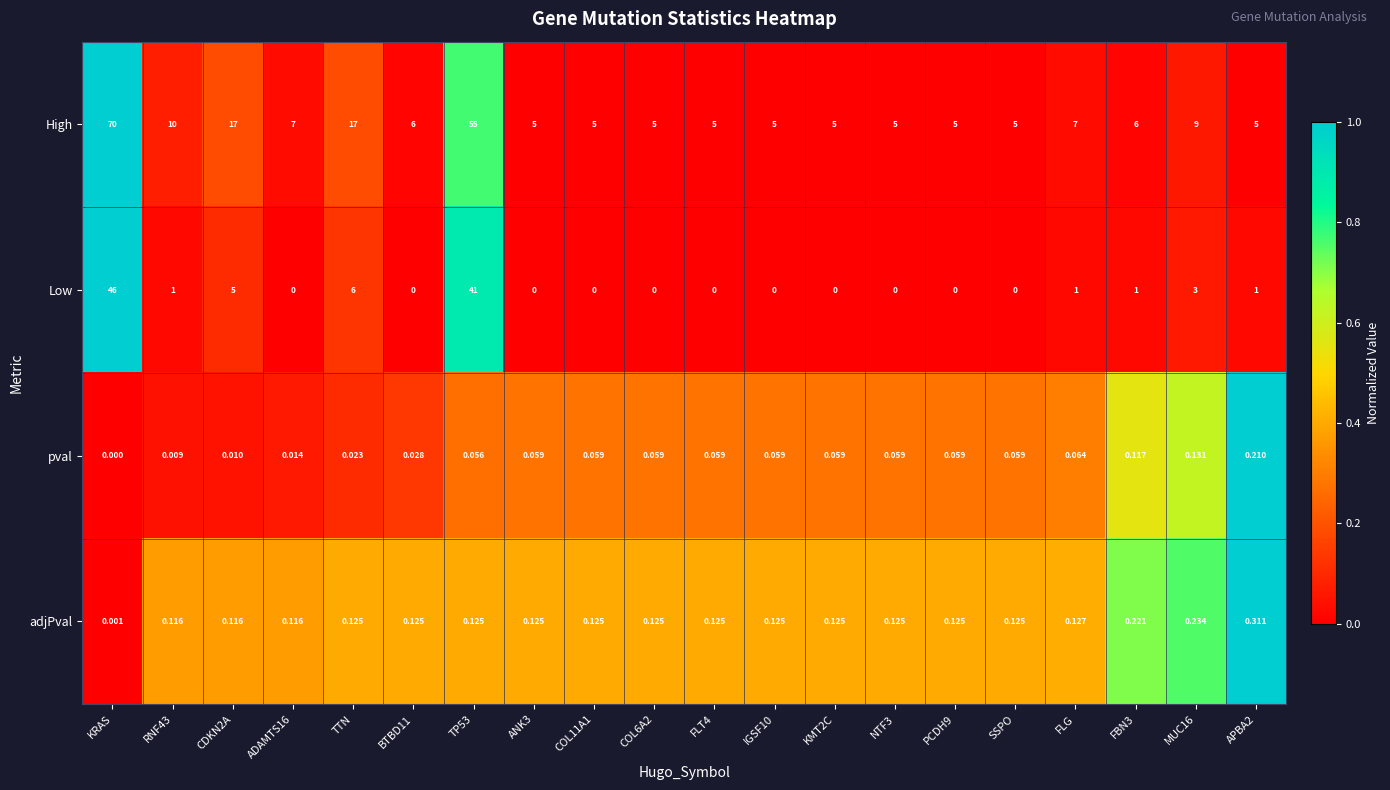

Count the number of data series in this chart.

4